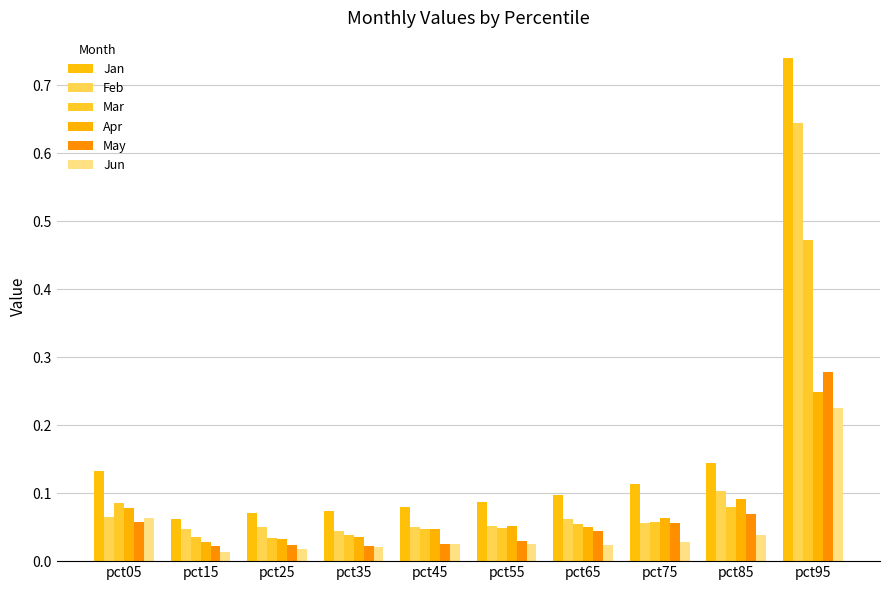

At how many categories does at least one series exceed 0?

10